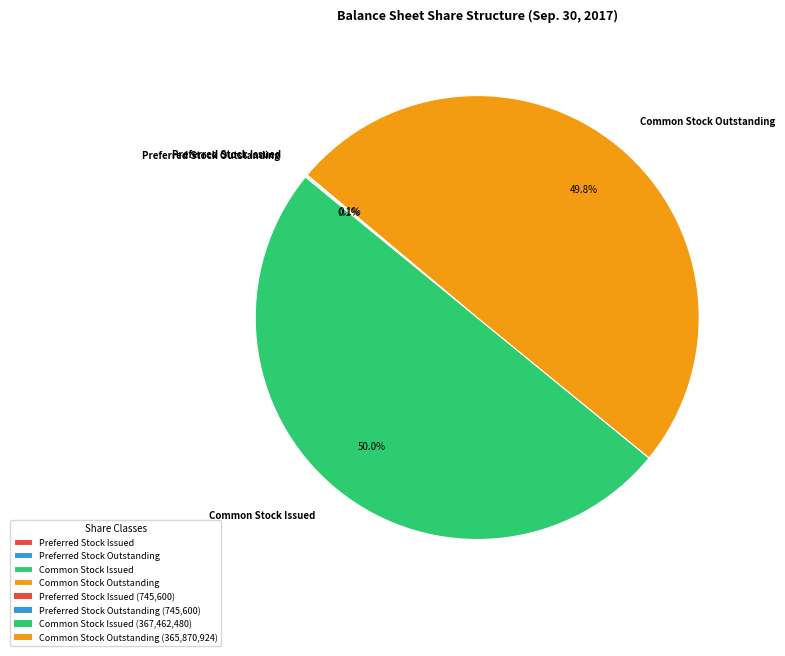

Is the sum of Common Stock Issued and Common Stock Outstanding greater than half?

Yes